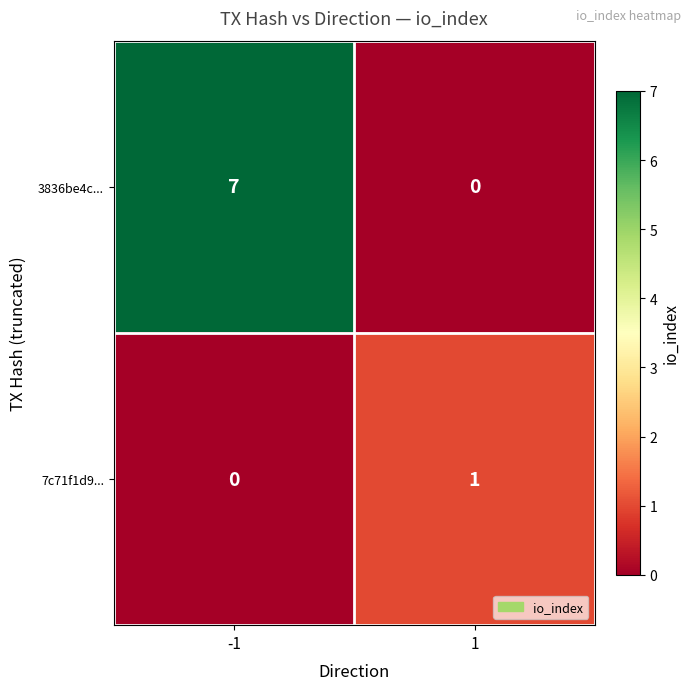

Which series has the widest spread of values?

3836be4c...